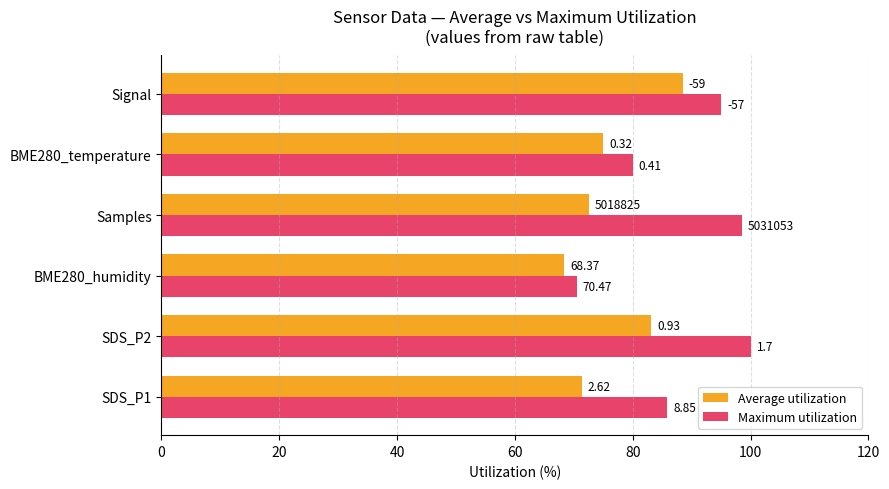

What are all the series names shown in the legend?

Average utilization, Maximum utilization